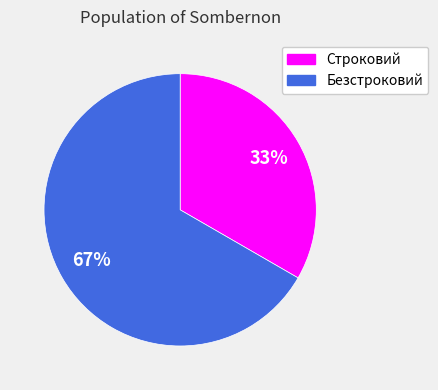

How many slices are in this pie chart?

2